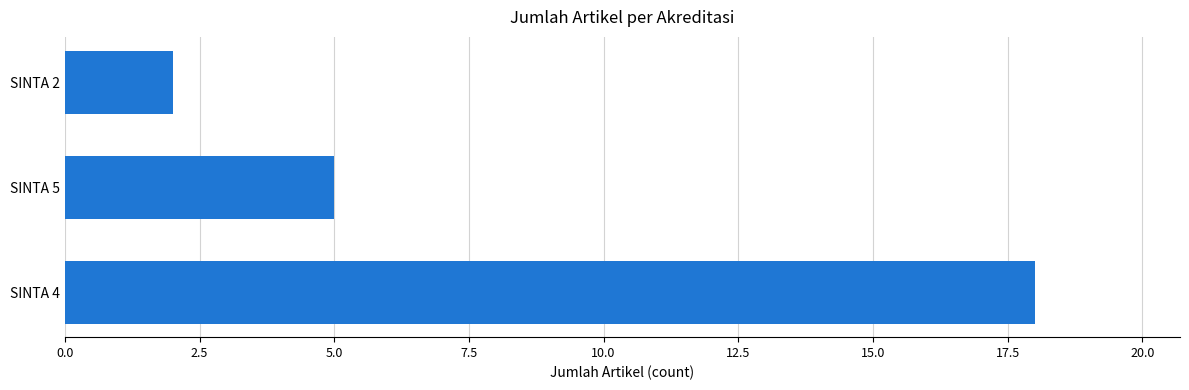

Where is the data nearest to the value 10?

SINTA 5